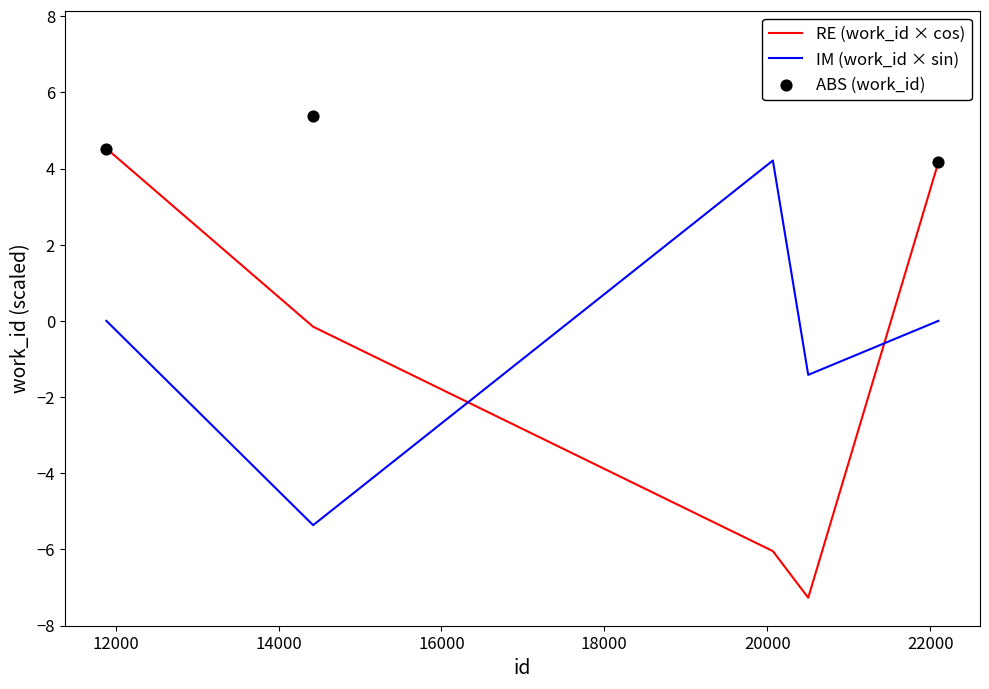

True or false: IM (work_id × sin) and RE (work_id × cos) intersect in this chart.

True